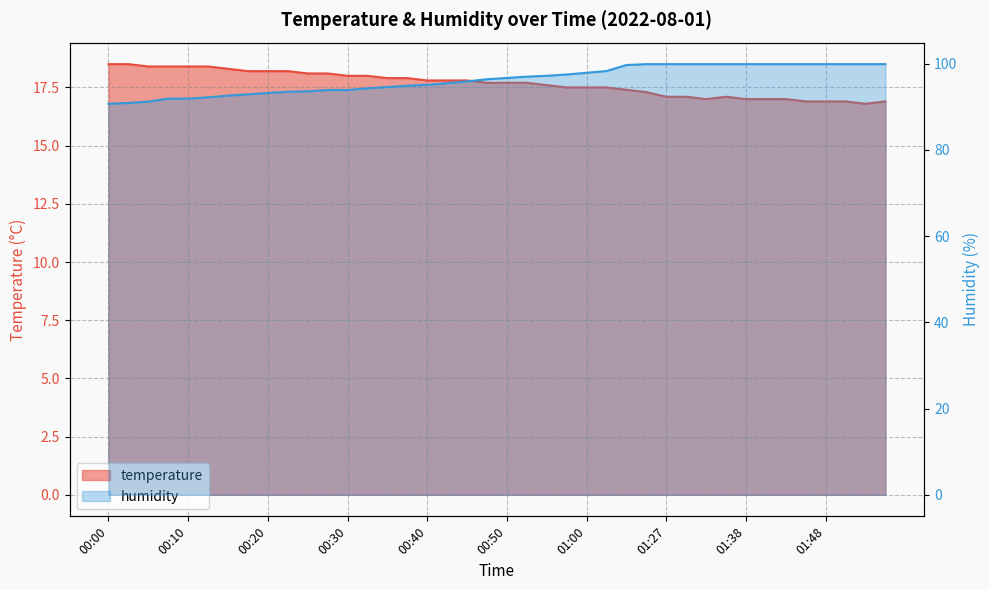

Does the chart display data point markers on the line(s)?

No